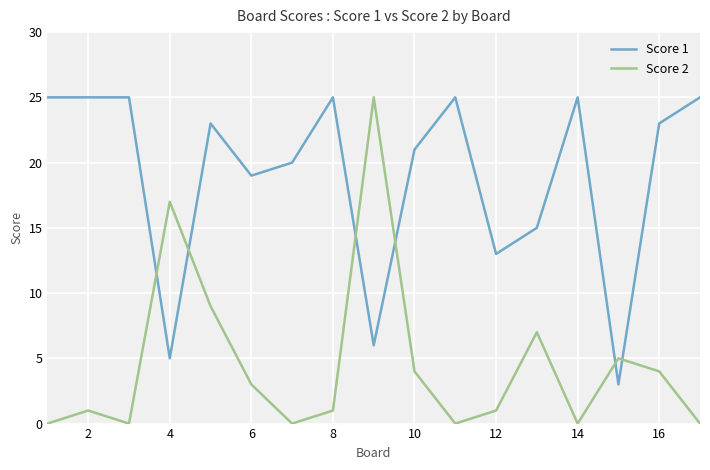

What is the maximum value for Score 1?

25